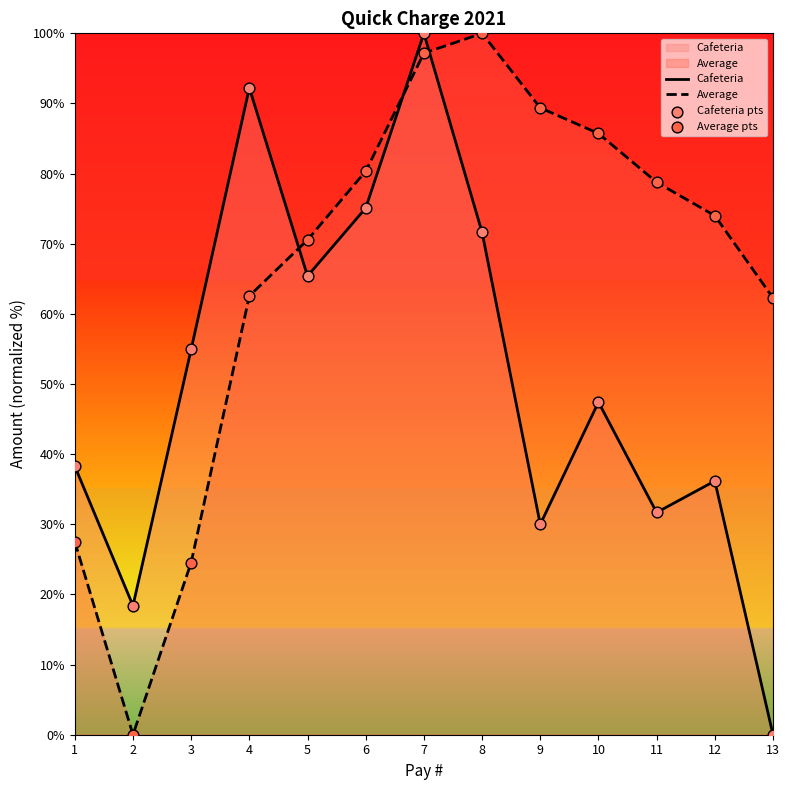

Is the value of Average pts at 12 greater than the value of Cafeteria at 9?

Yes